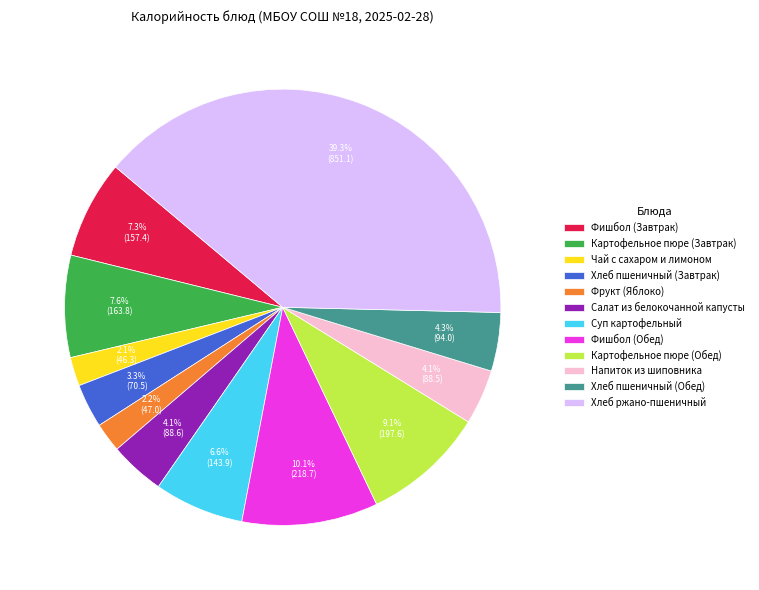

To the nearest percent, what is the difference between the Хлеб пшеничный (Обед) and Фишбол (Обед) slice percentages?

6%